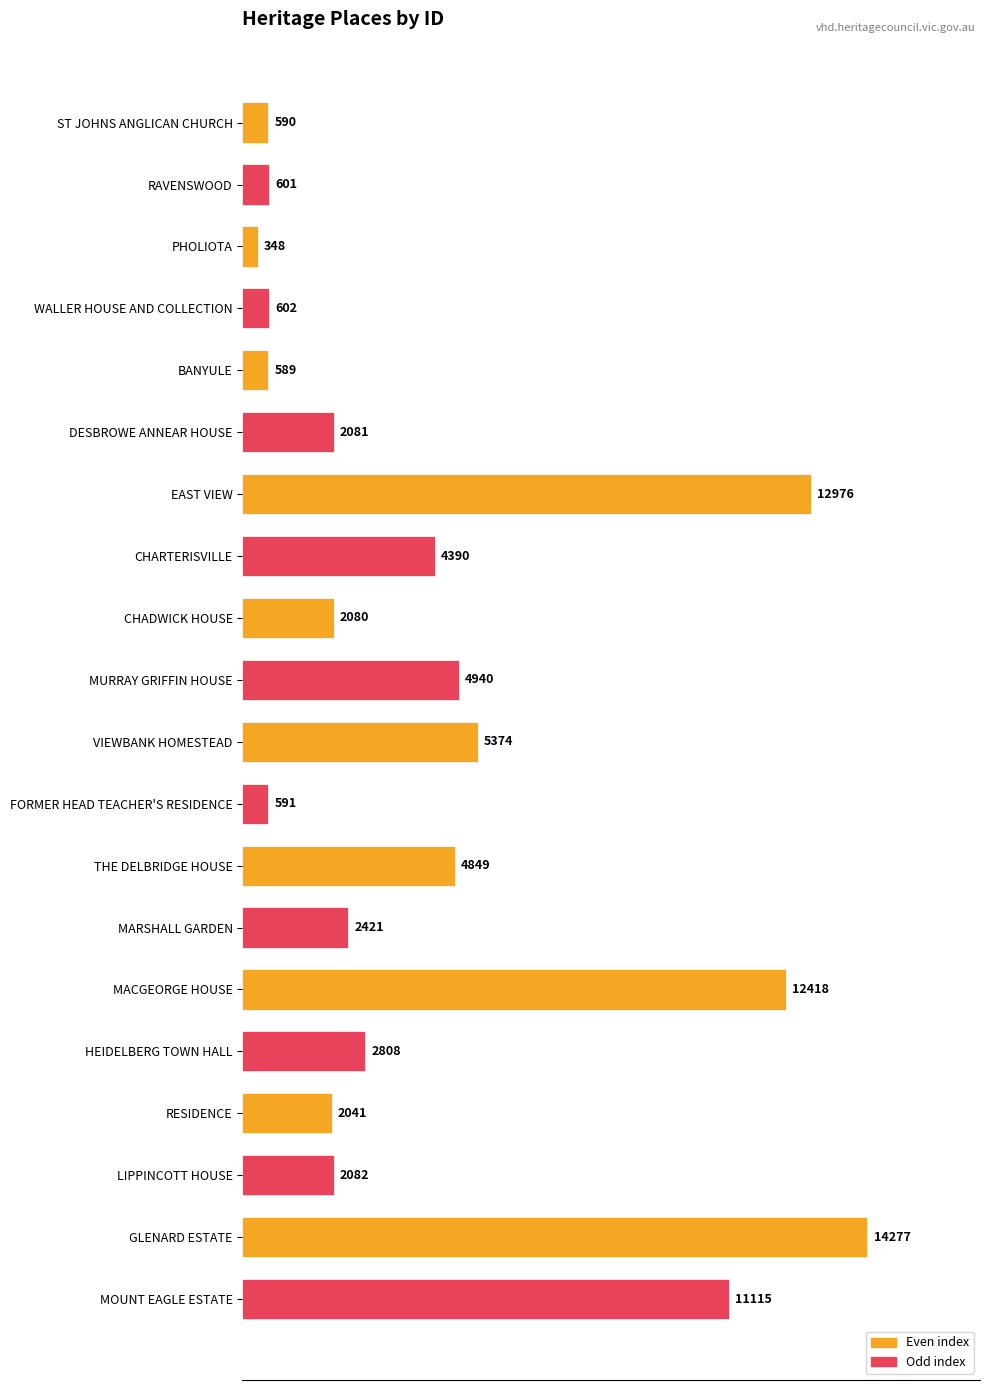

Reading bottom to top, transcribe all the data shown in this chart.

MOUNT EAGLE ESTATE=11115	GLENARD ESTATE=14277	LIPPINCOTT HOUSE=2082	RESIDENCE=2041	HEIDELBERG TOWN HALL=2808	MACGEORGE HOUSE=12418	MARSHALL GARDEN=2421	THE DELBRIDGE HOUSE=4849	FORMER HEAD TEACHER'S RESIDENCE=591	VIEWBANK HOMESTEAD=5374	MURRAY GRIFFIN HOUSE=4940	CHADWICK HOUSE=2080	CHARTERISVILLE=4390	EAST VIEW=12976	DESBROWE ANNEAR HOUSE=2081	BANYULE=589	WALLER HOUSE AND COLLECTION=602	PHOLIOTA=348	RAVENSWOOD=601	ST JOHNS ANGLICAN CHURCH=590